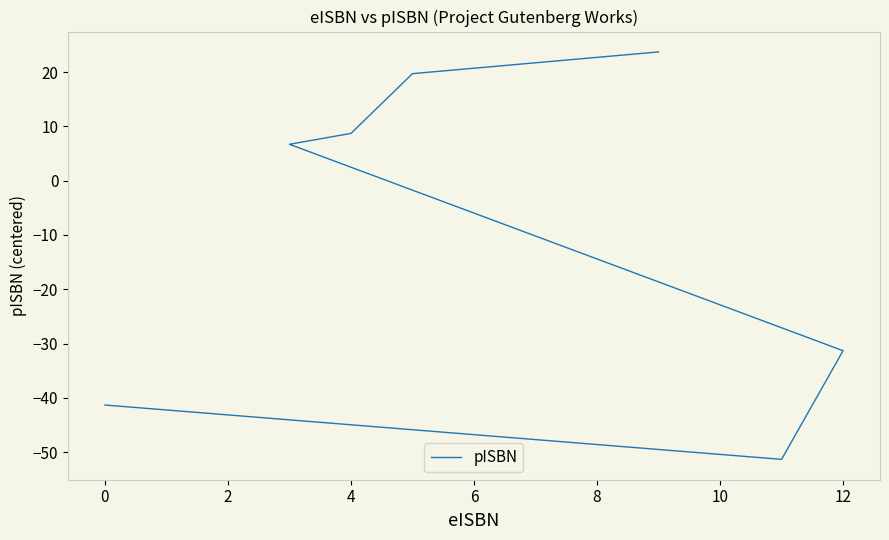

How many distinct data groups are displayed?

1